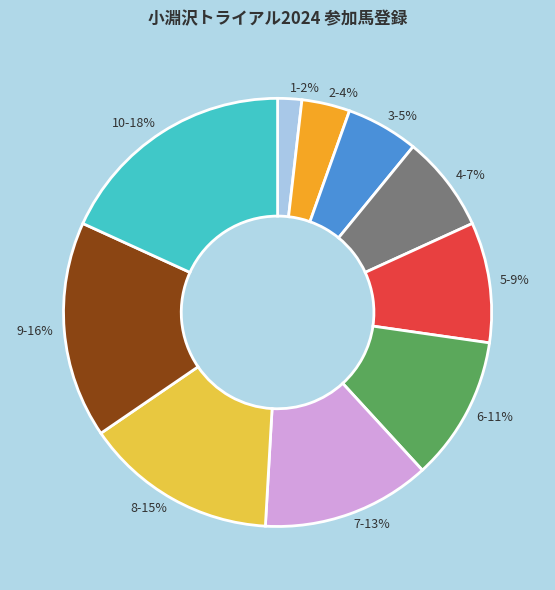

Is the sum of 9 and 5 greater than half?

No